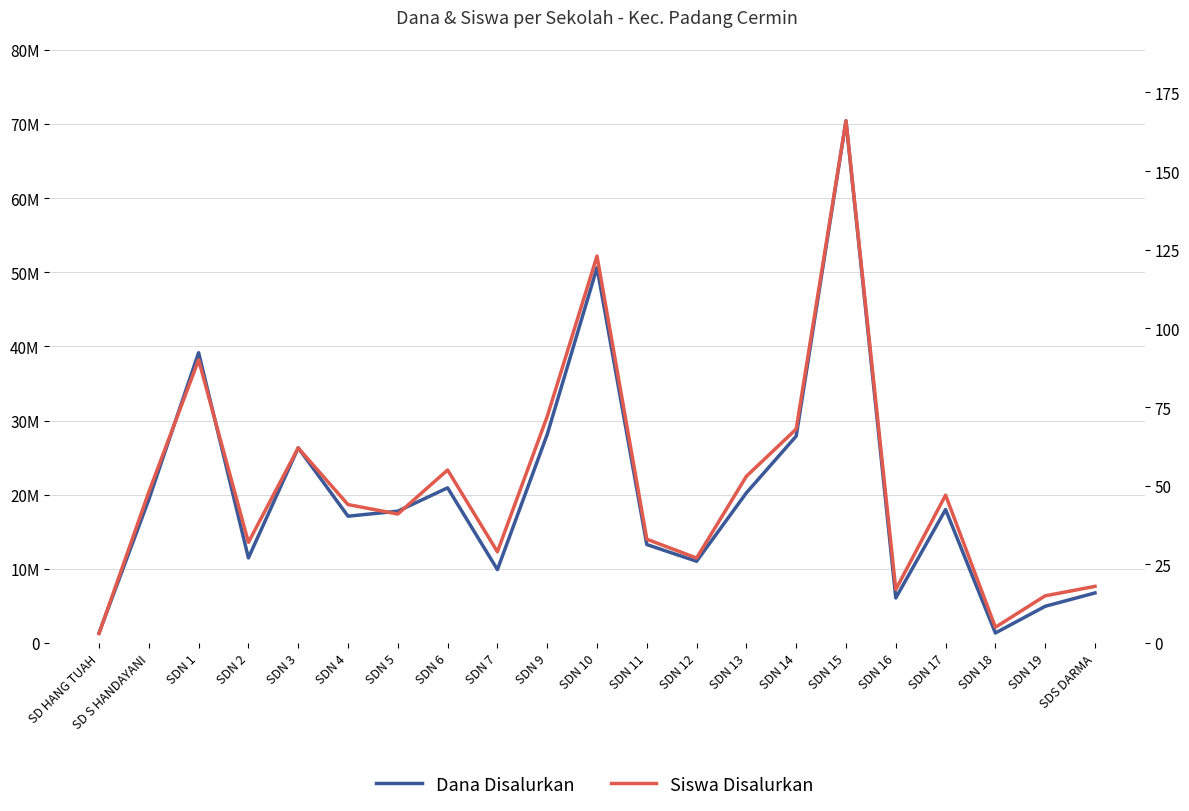

What is the difference between the Siswa Disalurkan values at SD S HANDAYANI and SDN 10?

75